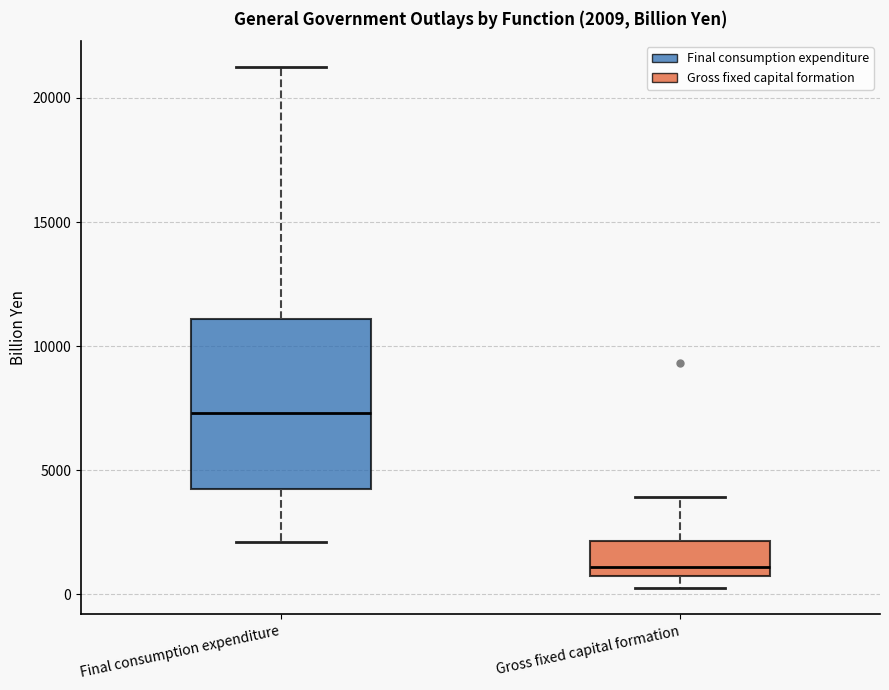

Which box's median line is the lowest?

Gross fixed capital formation